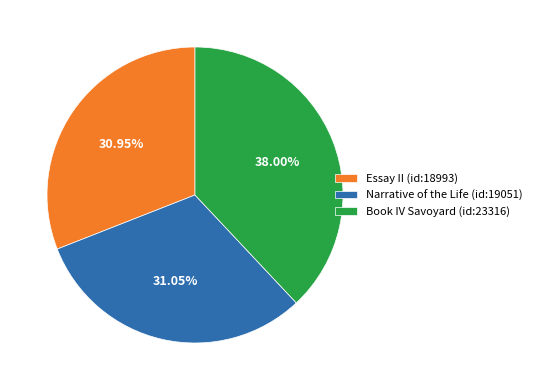

Which category has the biggest portion of the pie?

Book IV Savoyard (id:23316)